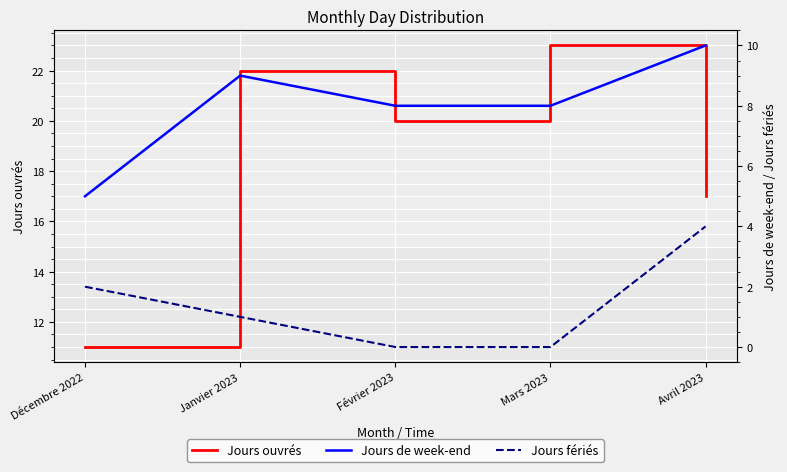

True or false: Jours fériés has more than 0 interior local peaks.

False